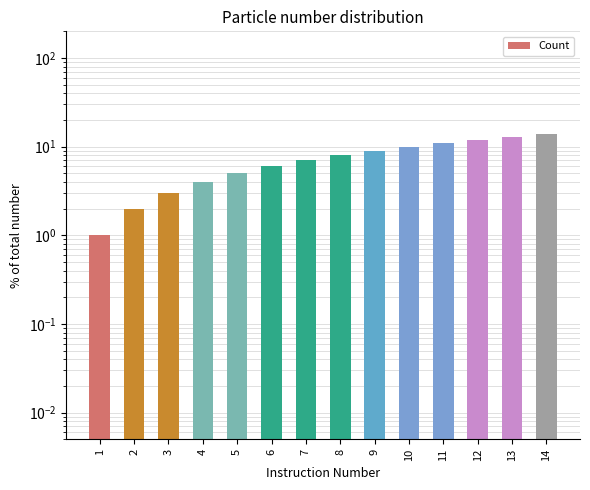

Reading left to right, list all the values displayed in this chart.

1	2	3	4	5	6	7	8	9	10	11	12	13	14